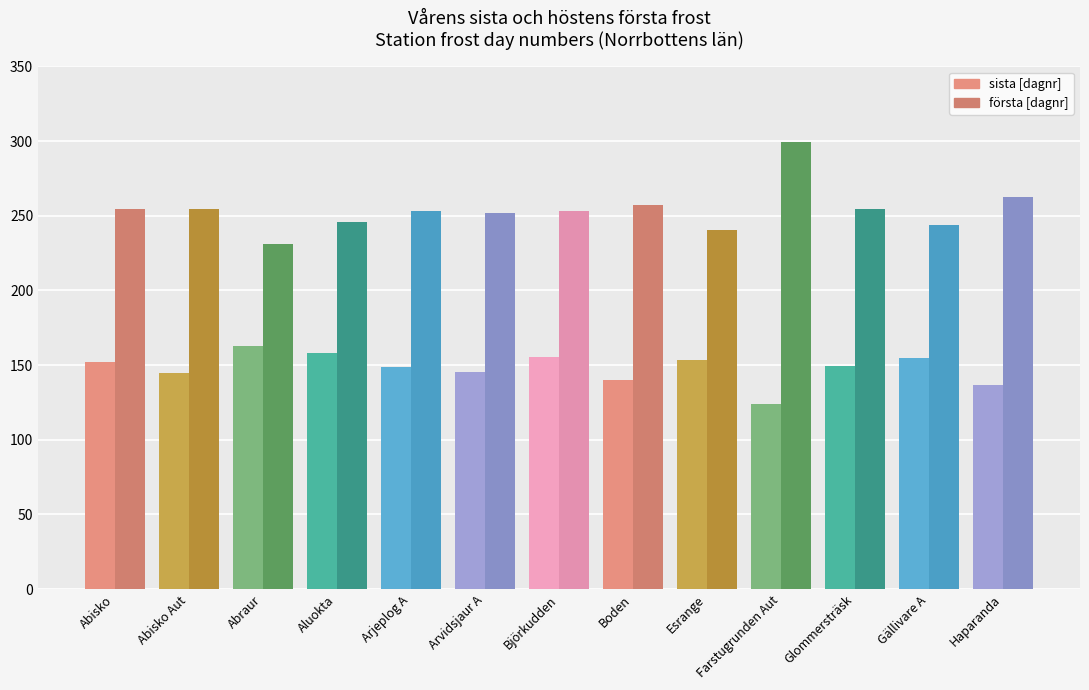

The value of första [dagnr] at Boden is 257.5. True or false?

True